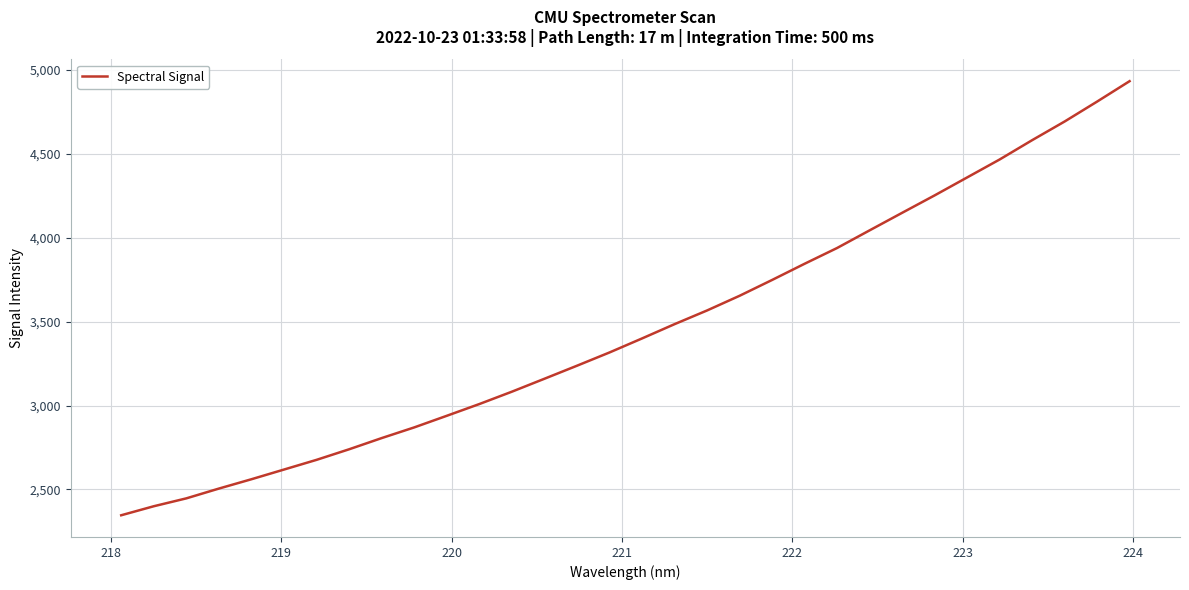

What is the difference between the maximum and minimum values?

2586.4